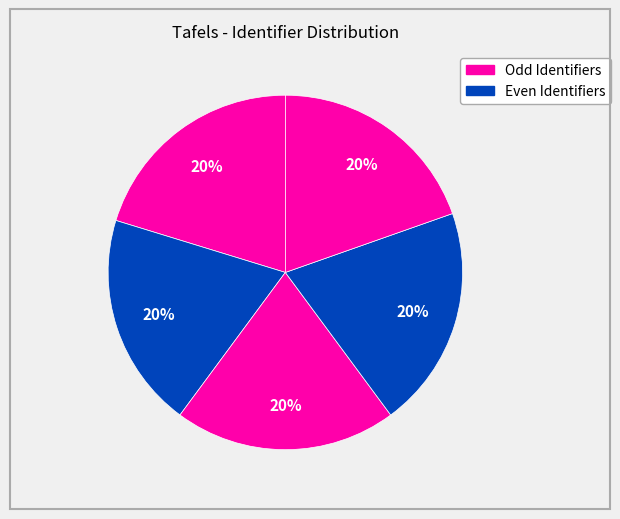

Does any single category account for the majority?

No